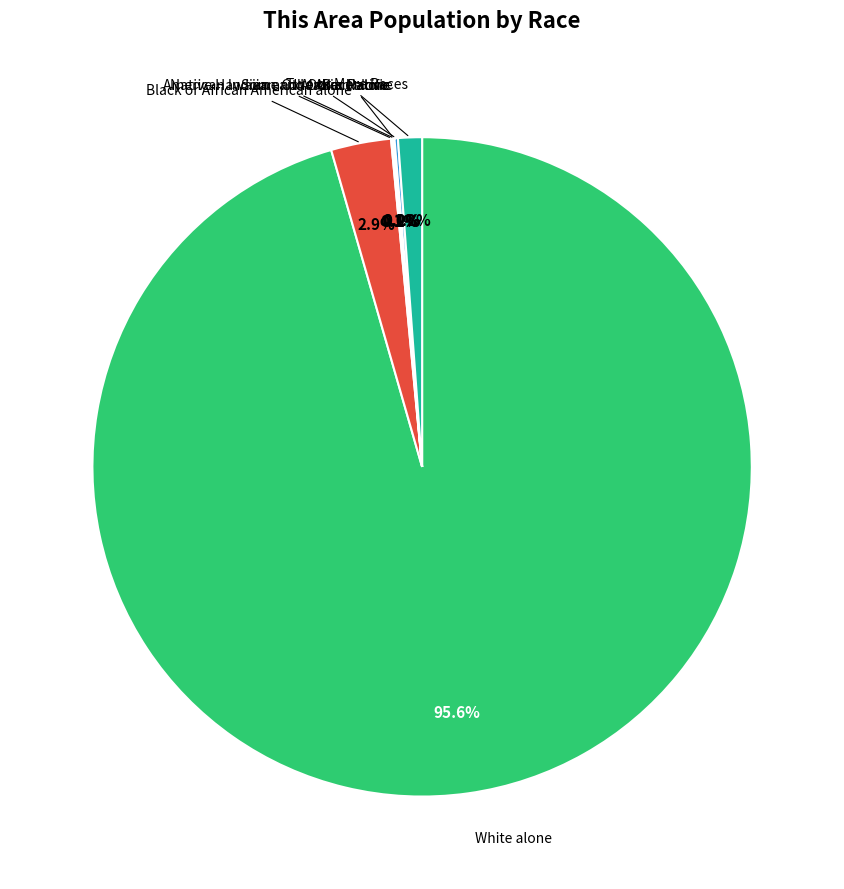

Does any single category account for the majority?

Yes